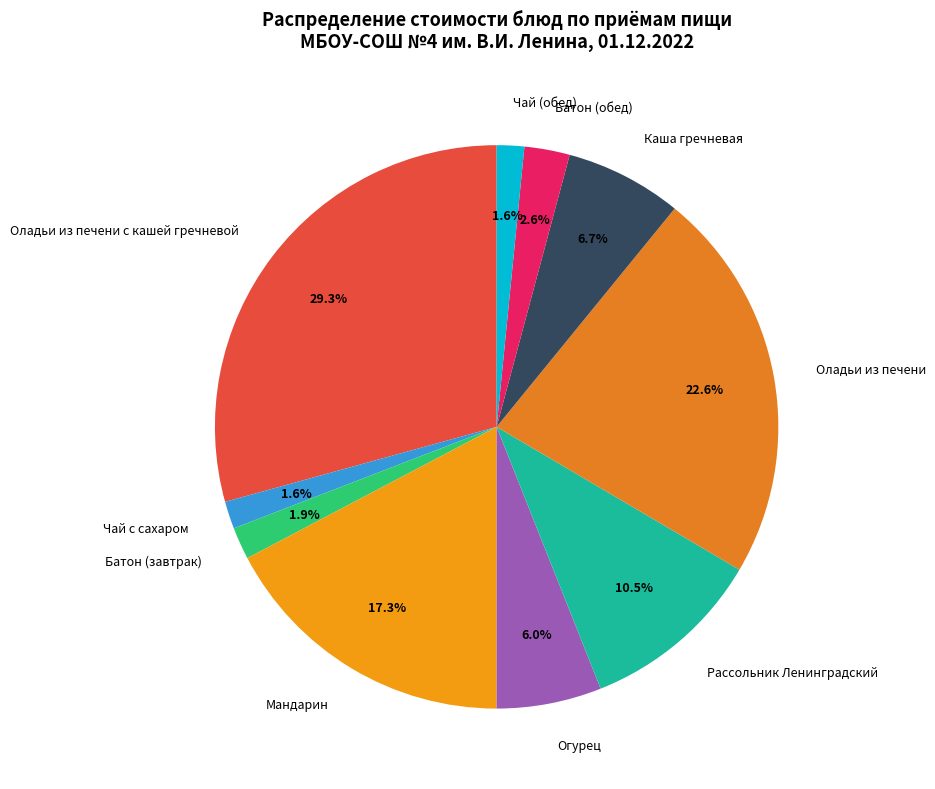

To the nearest percent, what percentage of the pie is Батон (завтрак)?

2%